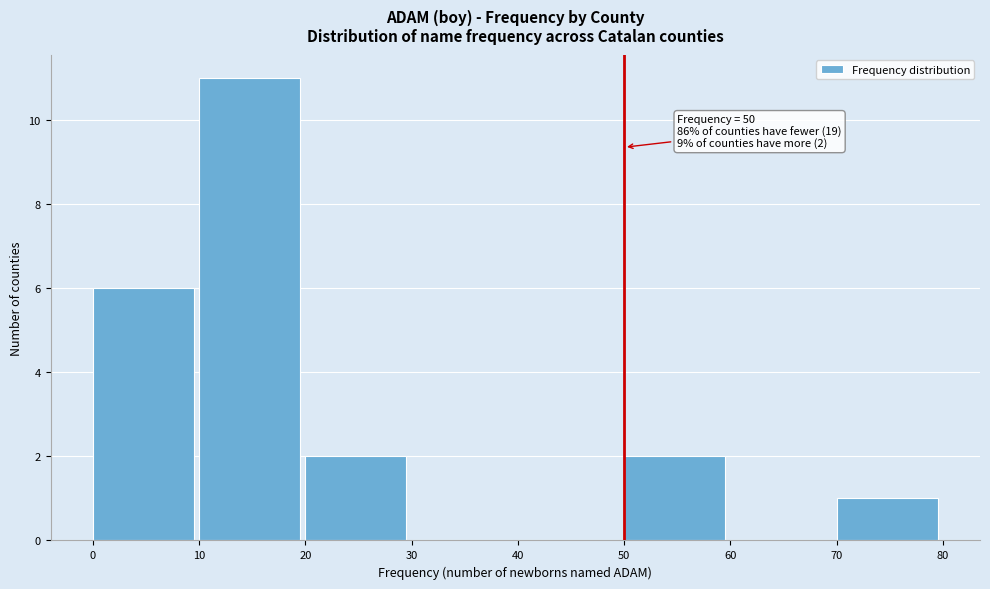

Over which range of the x-axis is the bar tallest?

10 to 20